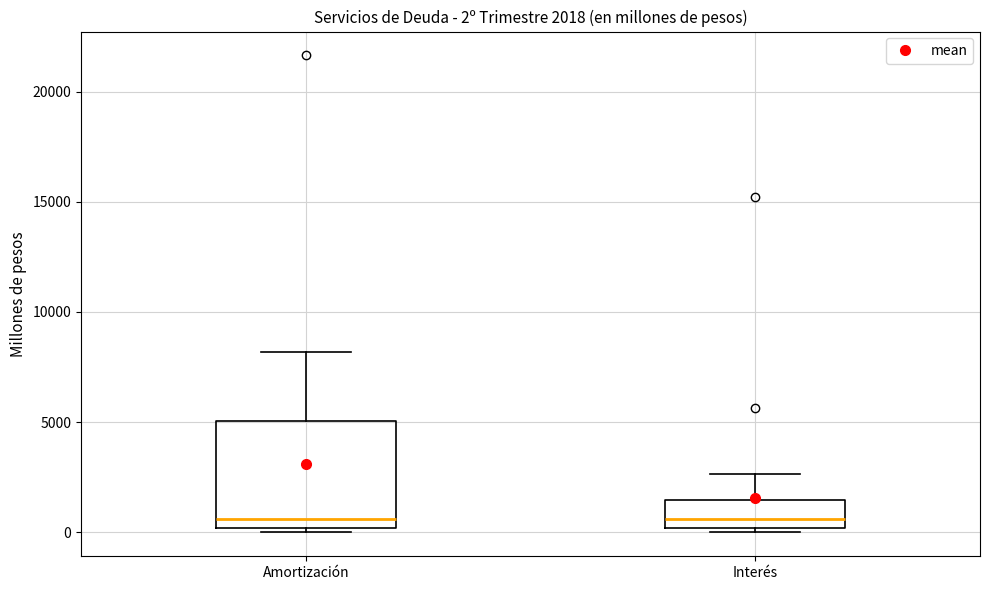

Which box is the tallest, from its lower edge to its upper edge?

Amortización